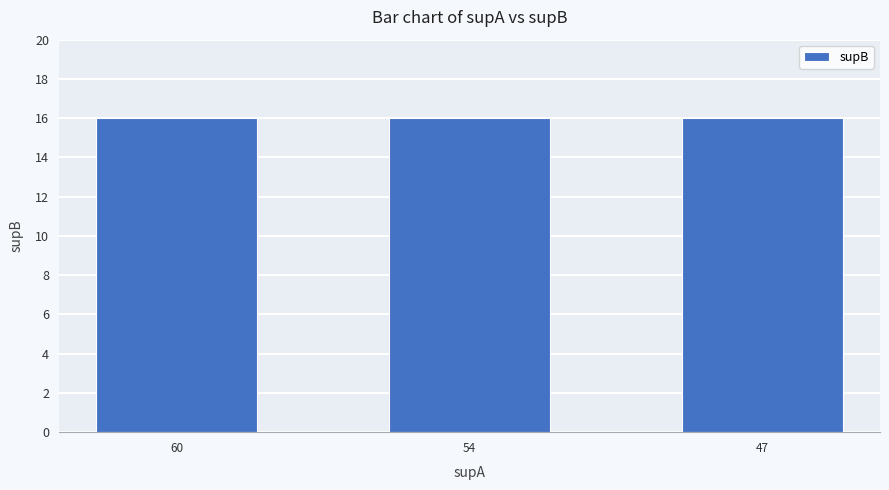

How many data points does each series have?

3